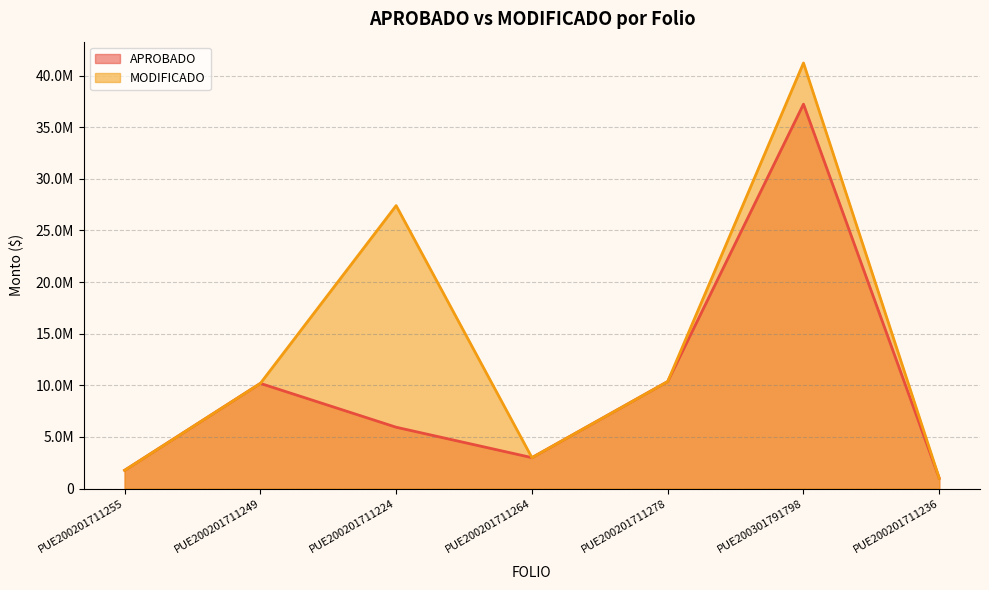

What is the label of the 4th point from the left?

PUE200201711264